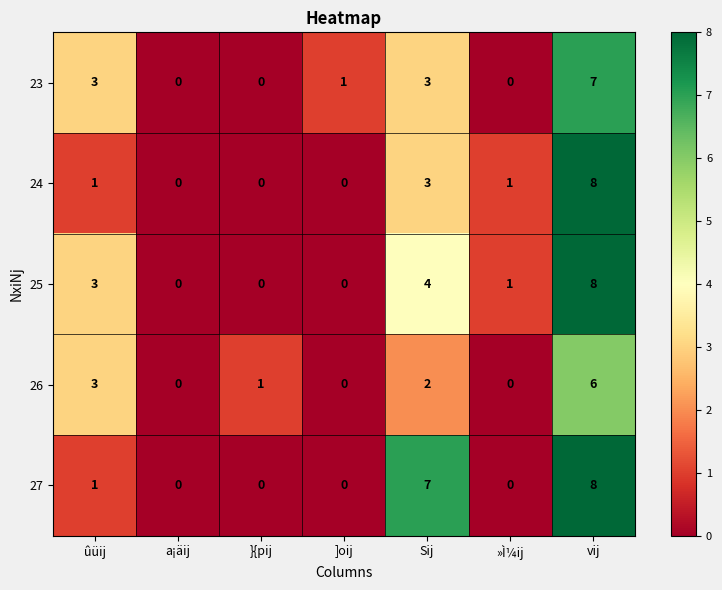

What value does the 26 series have at vij?

6